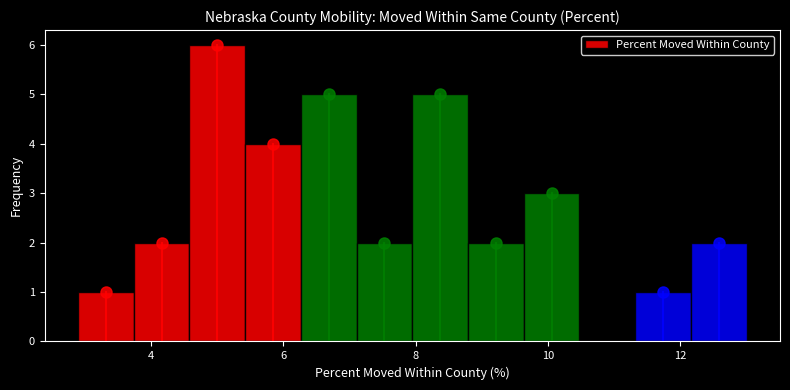

Reading left to right, transcribe this chart: for each bar, give the range it covers on the x-axis and its height. Neither the bar edges nor the heights are printed on the chart, so give them approximately, as read against the axes.

3.0 to 3.8: 1
3.8 to 4.6: 2
4.6 to 5.4: 6
5.4 to 6.2: 4
6.2 to 7.2: 5
7.2 to 8.0: 2
8.0 to 8.8: 5
8.8 to 9.6: 2
9.6 to 10.4: 3
10.4 to 11.4: 0
11.4 to 12.2: 1
12.2 to 13.0: 2